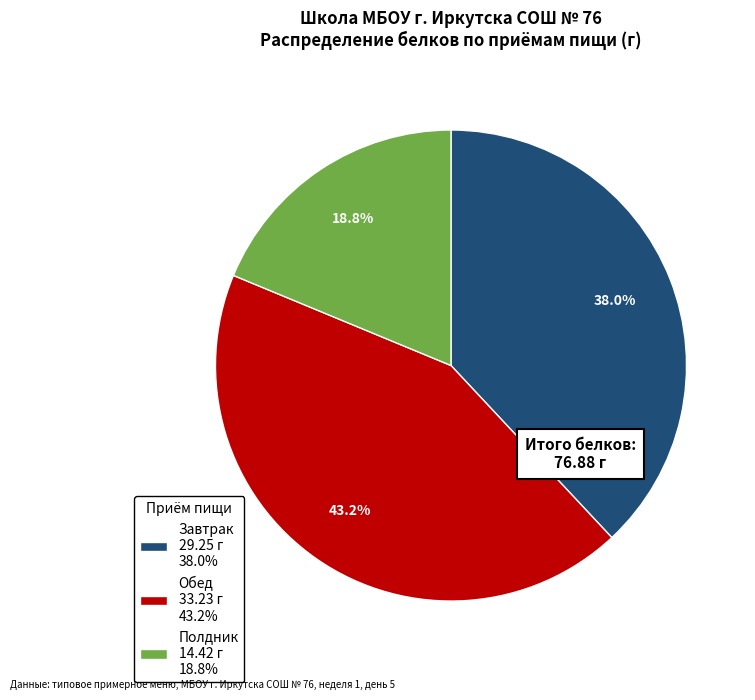

What is the ratio of the value at Завтрак to the value at Полдник?

2.0